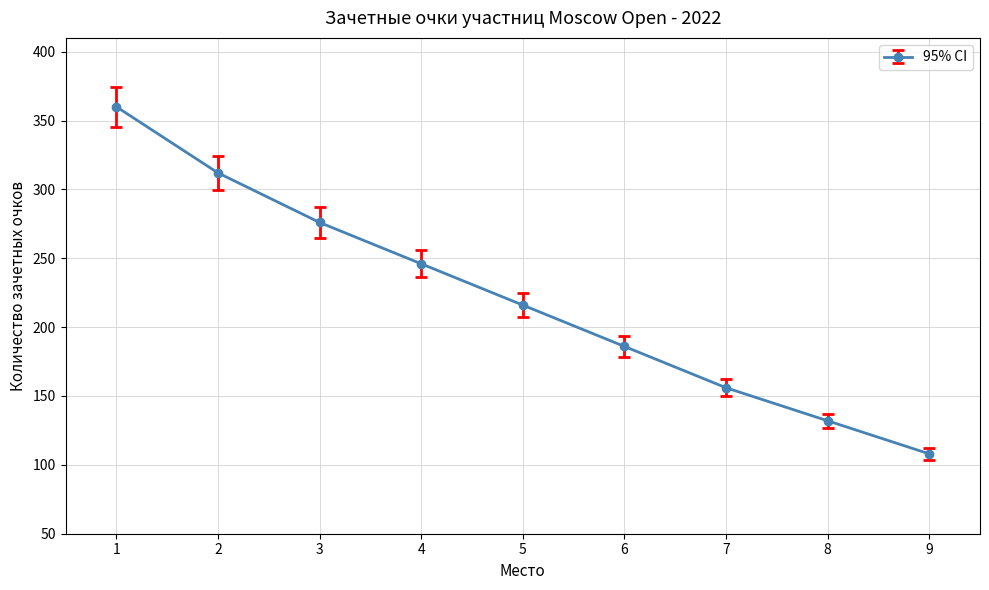

Count the number of categories in the chart.

9